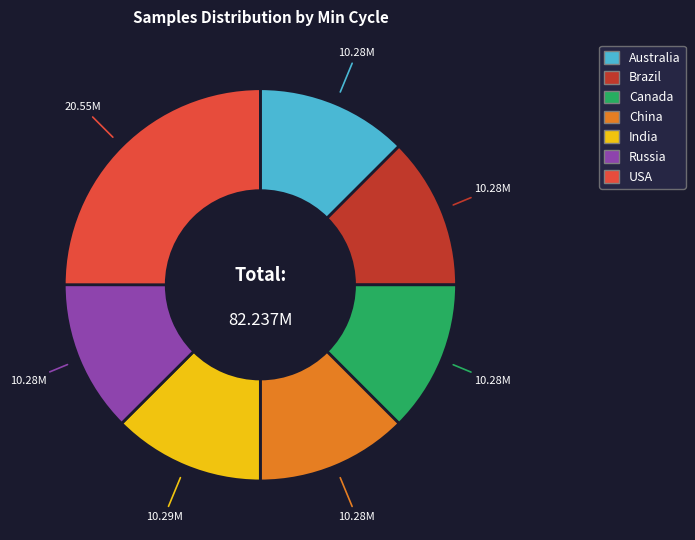

Is the sum of Canada and Russia greater than half?

No